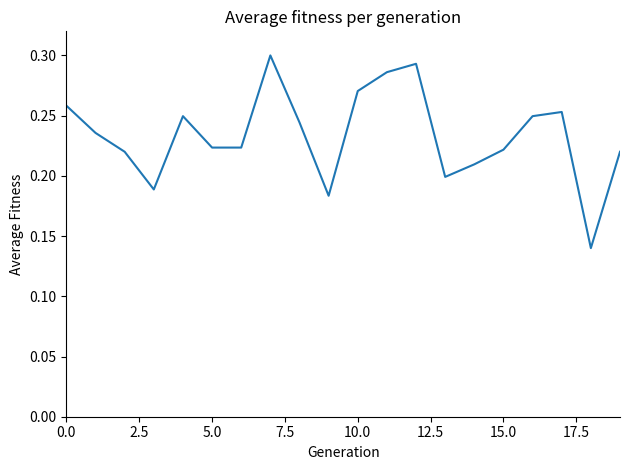

What is the maximum value shown in the chart?

0.3